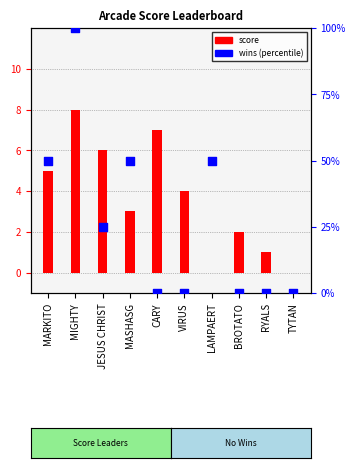

Which series reaches the maximum Y coordinate?

wins (percentile)